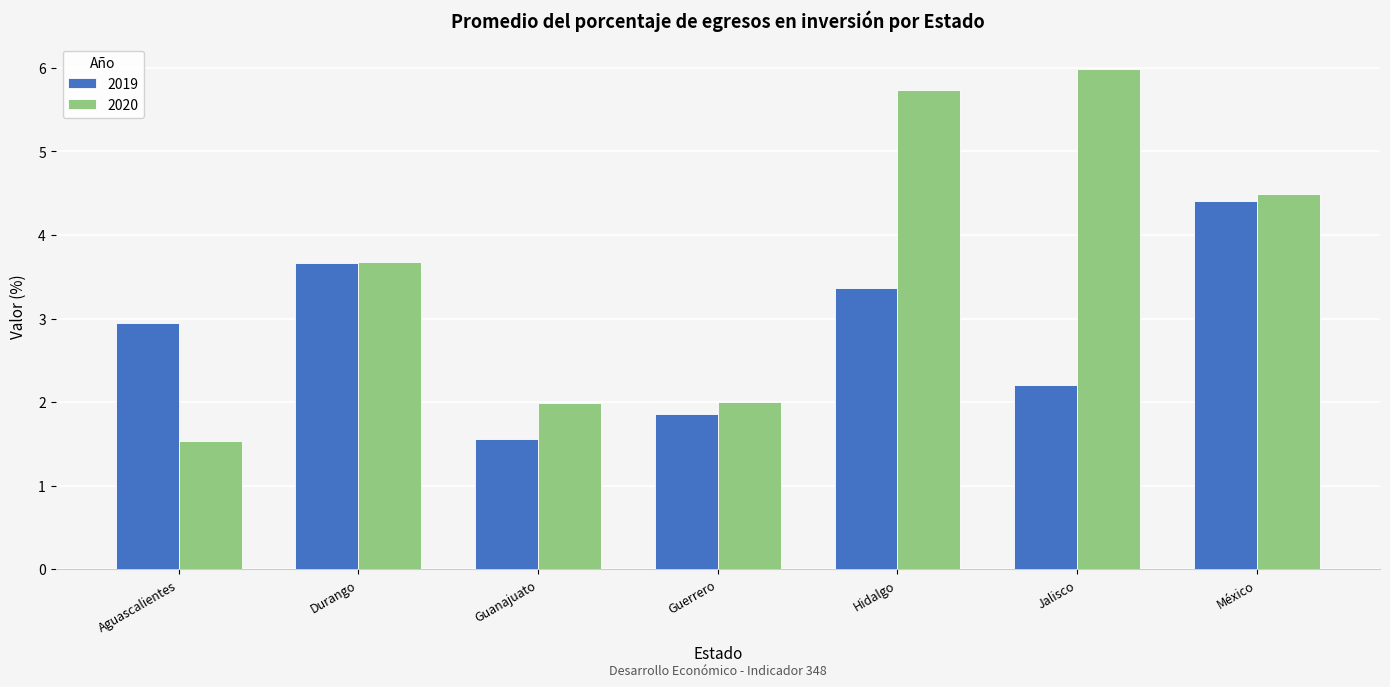

What position from the right is Guanajuato?

5